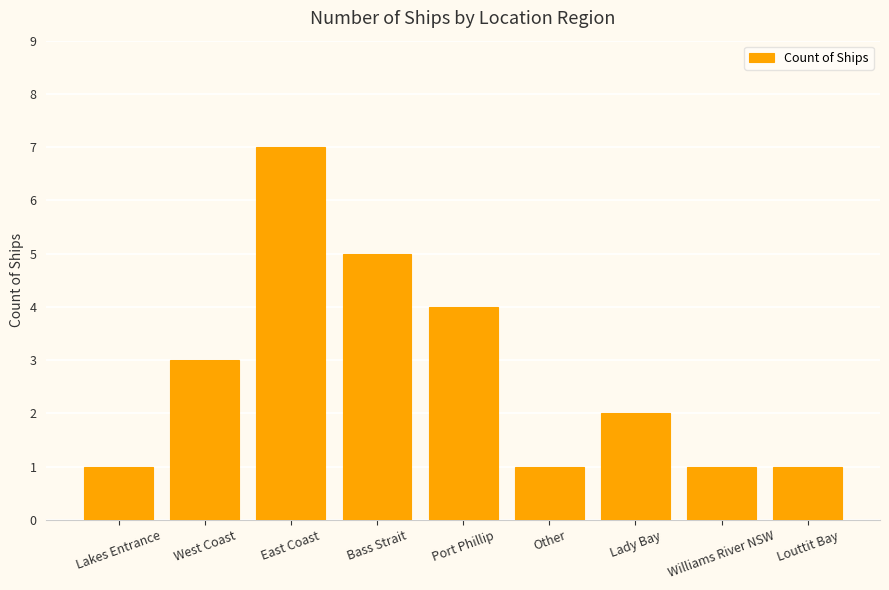

The chart shows a value of 2 at Williams River NSW. True or false?

False